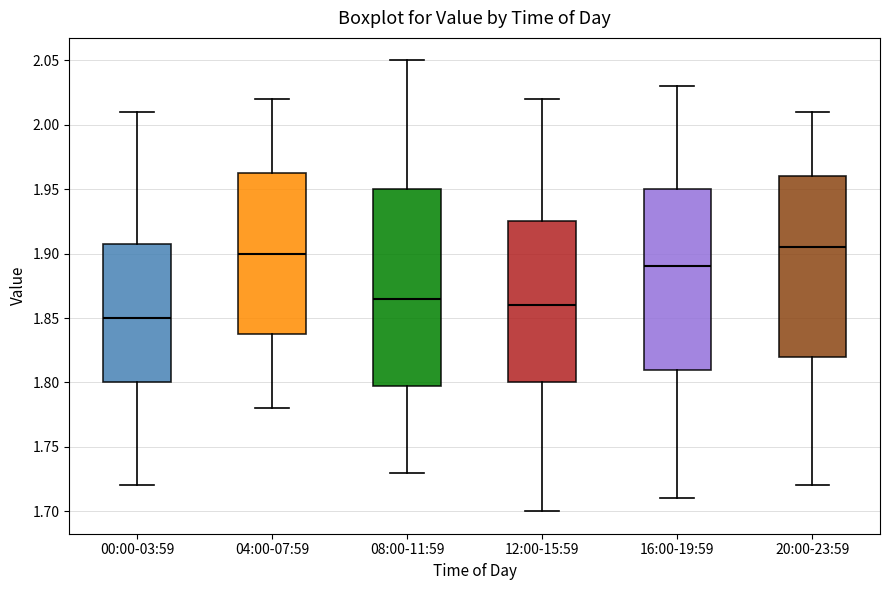

Where is the upper edge of the box for 08:00-11:59 on the y-axis? The values are not printed on the chart, so give them approximately, as read against the axis.

1.950